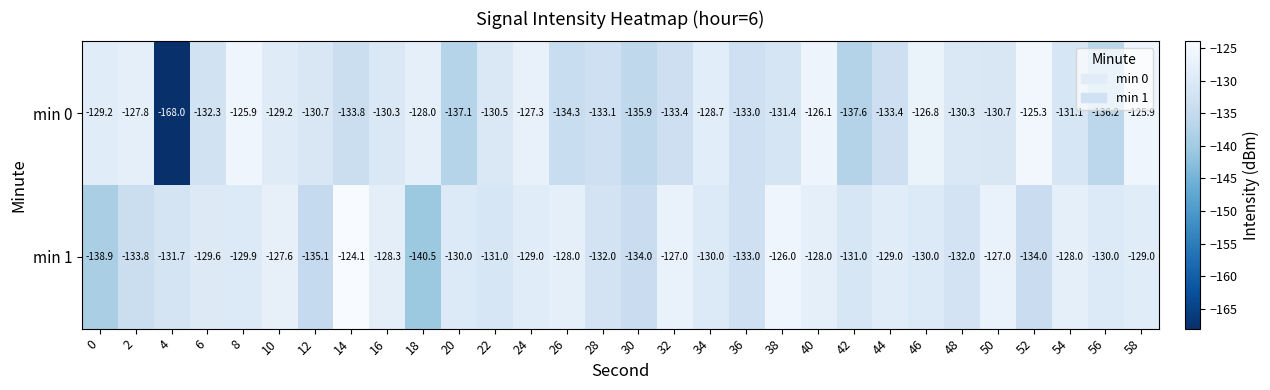

The value of min 0 at 18 is -128.0. True or false?

True